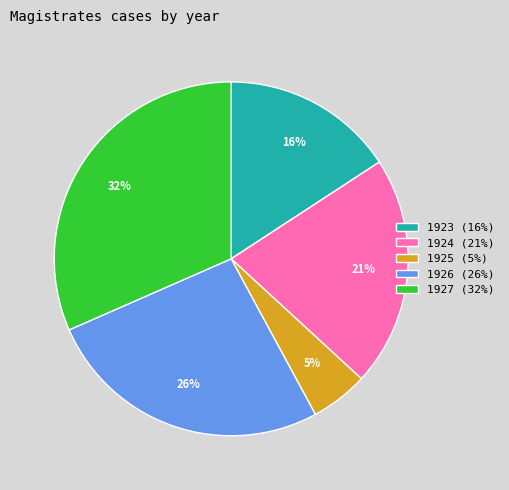

Rank the categories by value from lowest to highest.

1925 (5%), 1923 (16%), 1924 (21%), 1926 (26%), 1927 (32%)